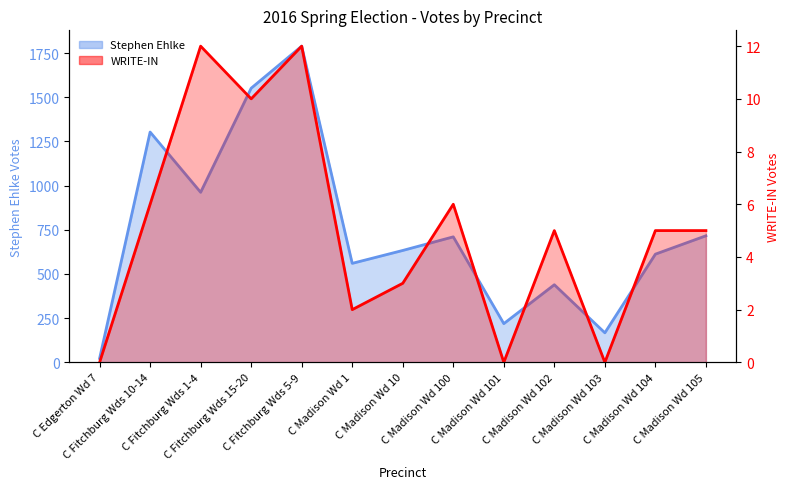

How many categories are shown in the chart?

13